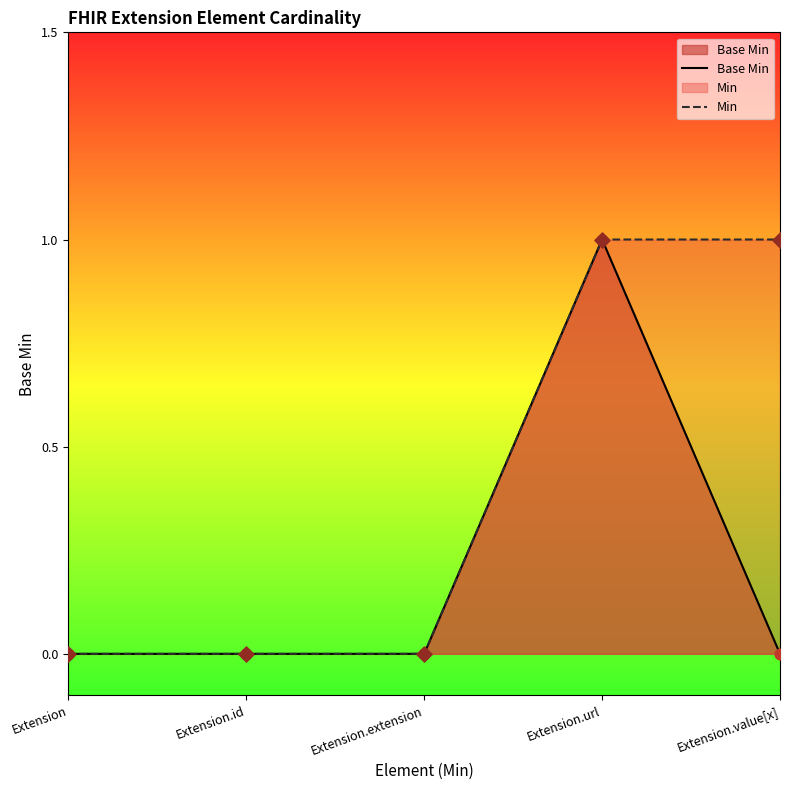

At which category is the sum across all series the highest?

Extension.url